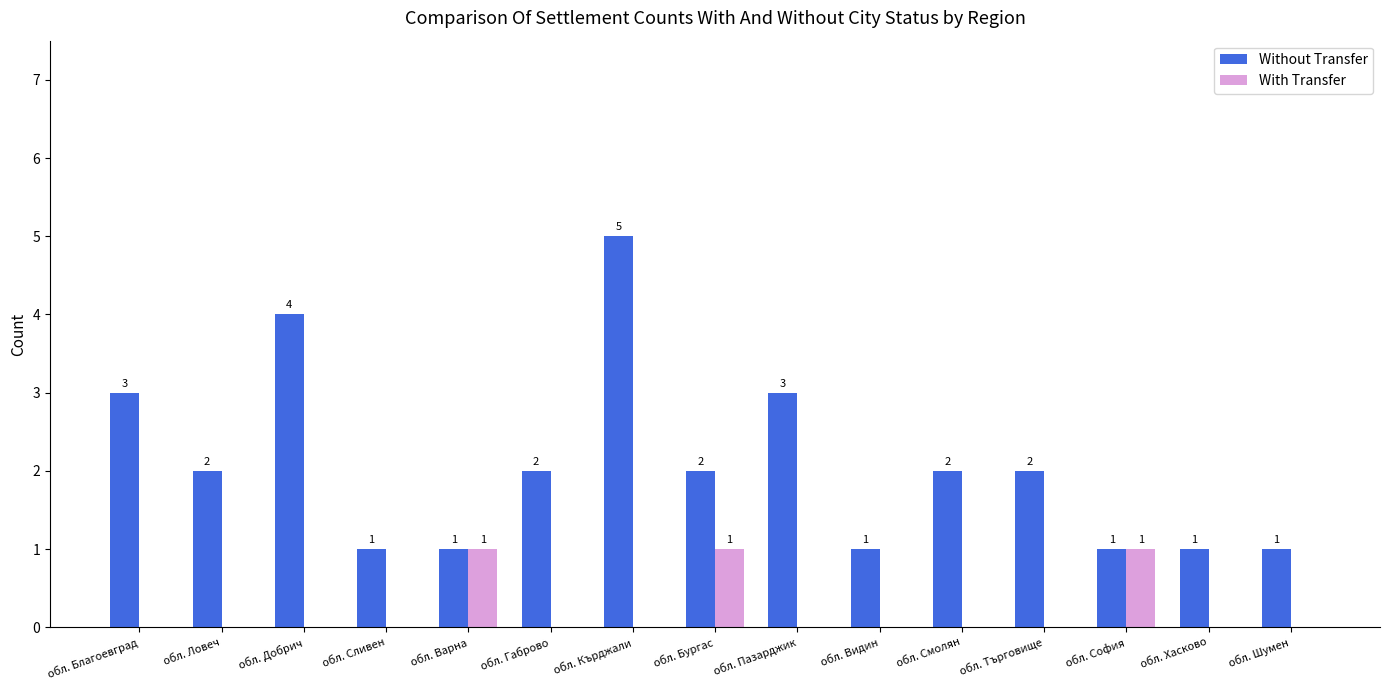

Are the bars horizontal?

No